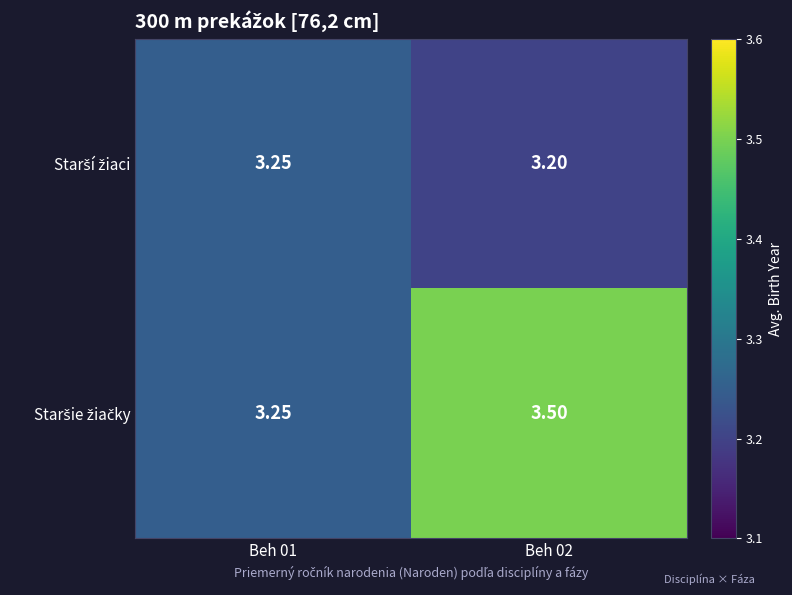

Count the number of data series in this chart.

2